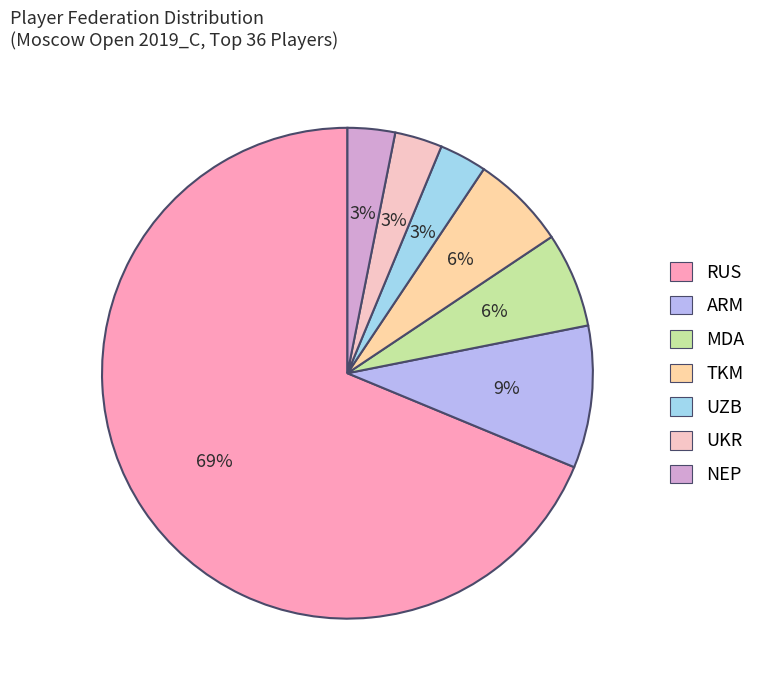

Between NEP and UZB, which is larger?

NEP